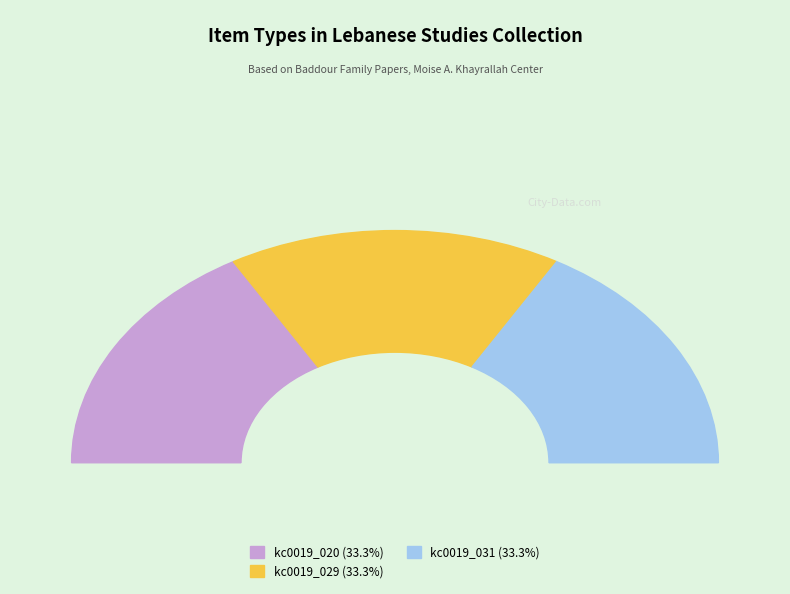

How many slices are in this pie chart?

3